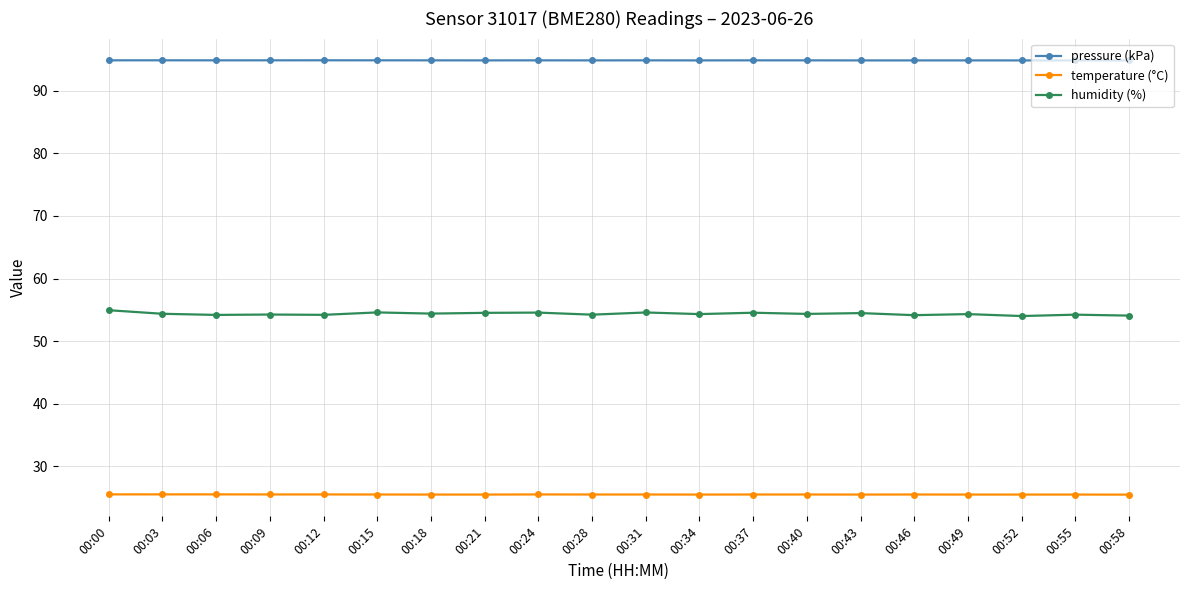

What is the total value across all series at 00:43?

174.8